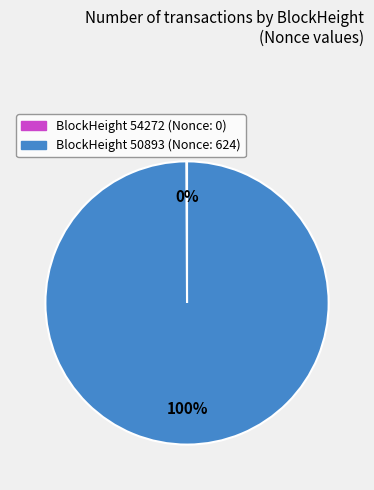

Is there a majority slice in this chart?

Yes